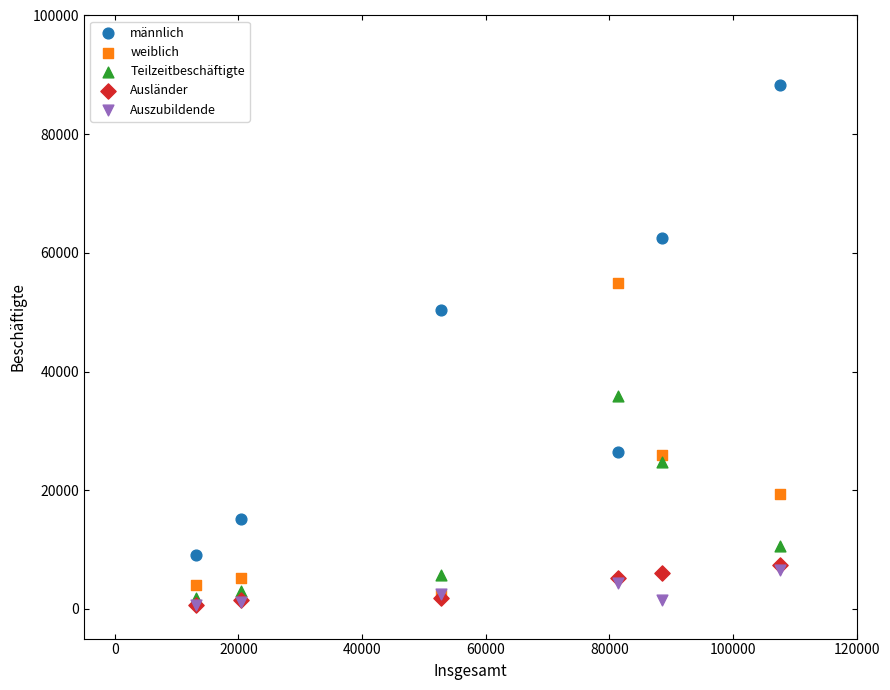

Across all series, what Y value is closest to 44470?

50348